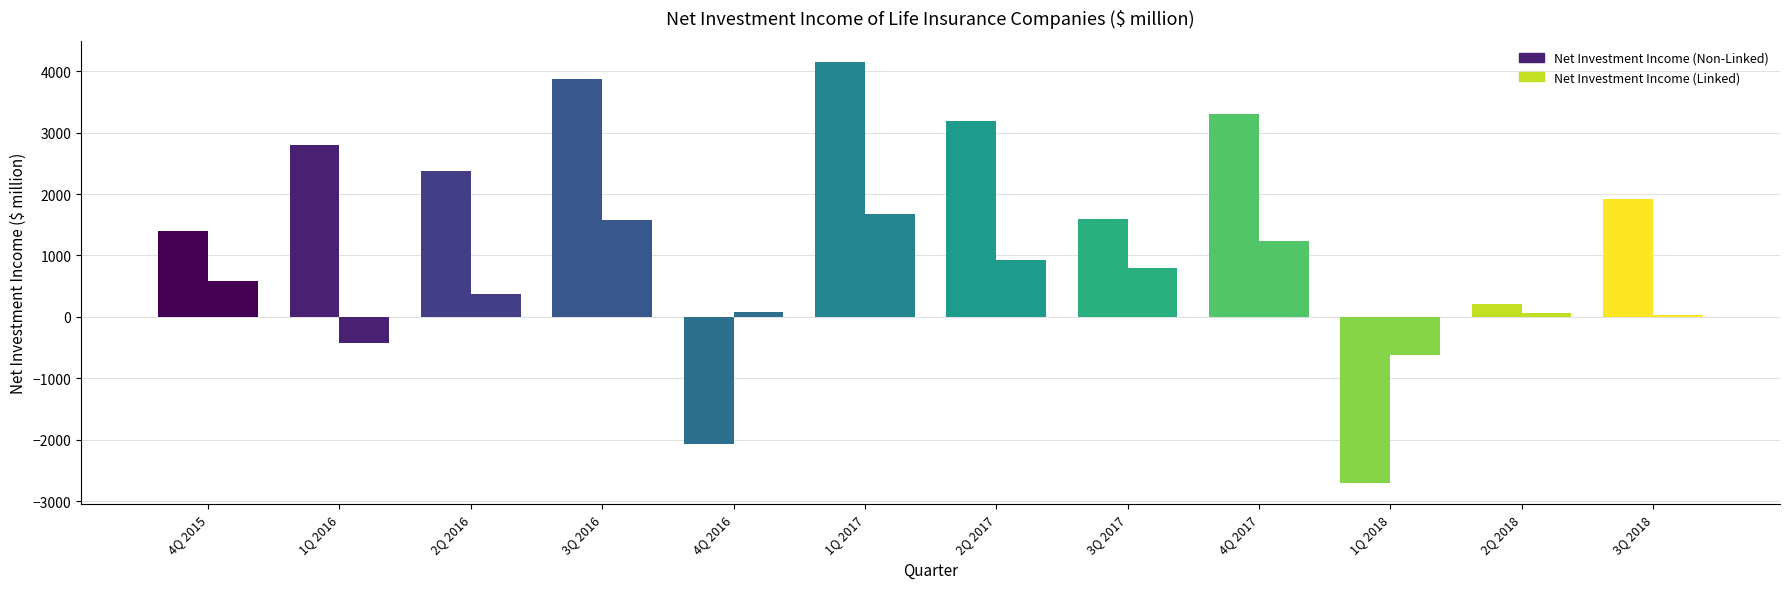

True or false: Net Investment Income (Linked) has a value of 550.6 at 2Q 2016.

False